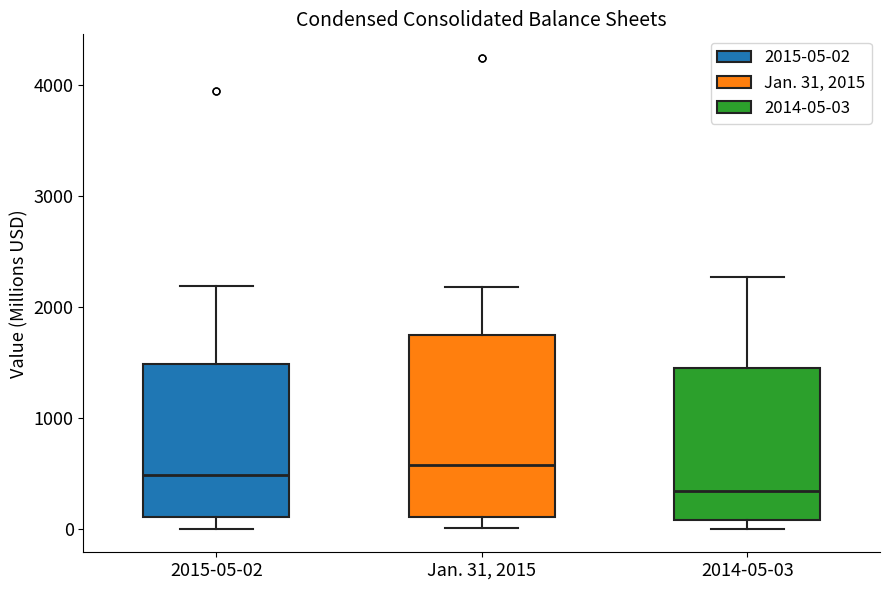

Where does the upper whisker of the box for Jan. 31, 2015 end on the y-axis? The values are not printed on the chart, so give them approximately, as read against the axis.

2200